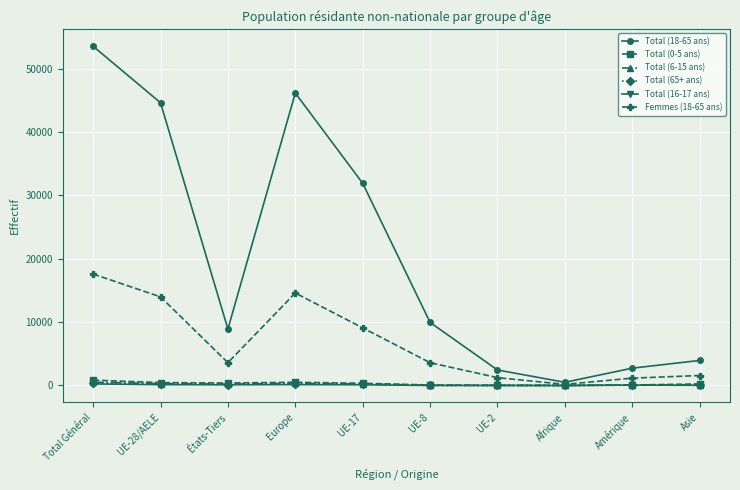

What is the total value across all series at Europe?

61979